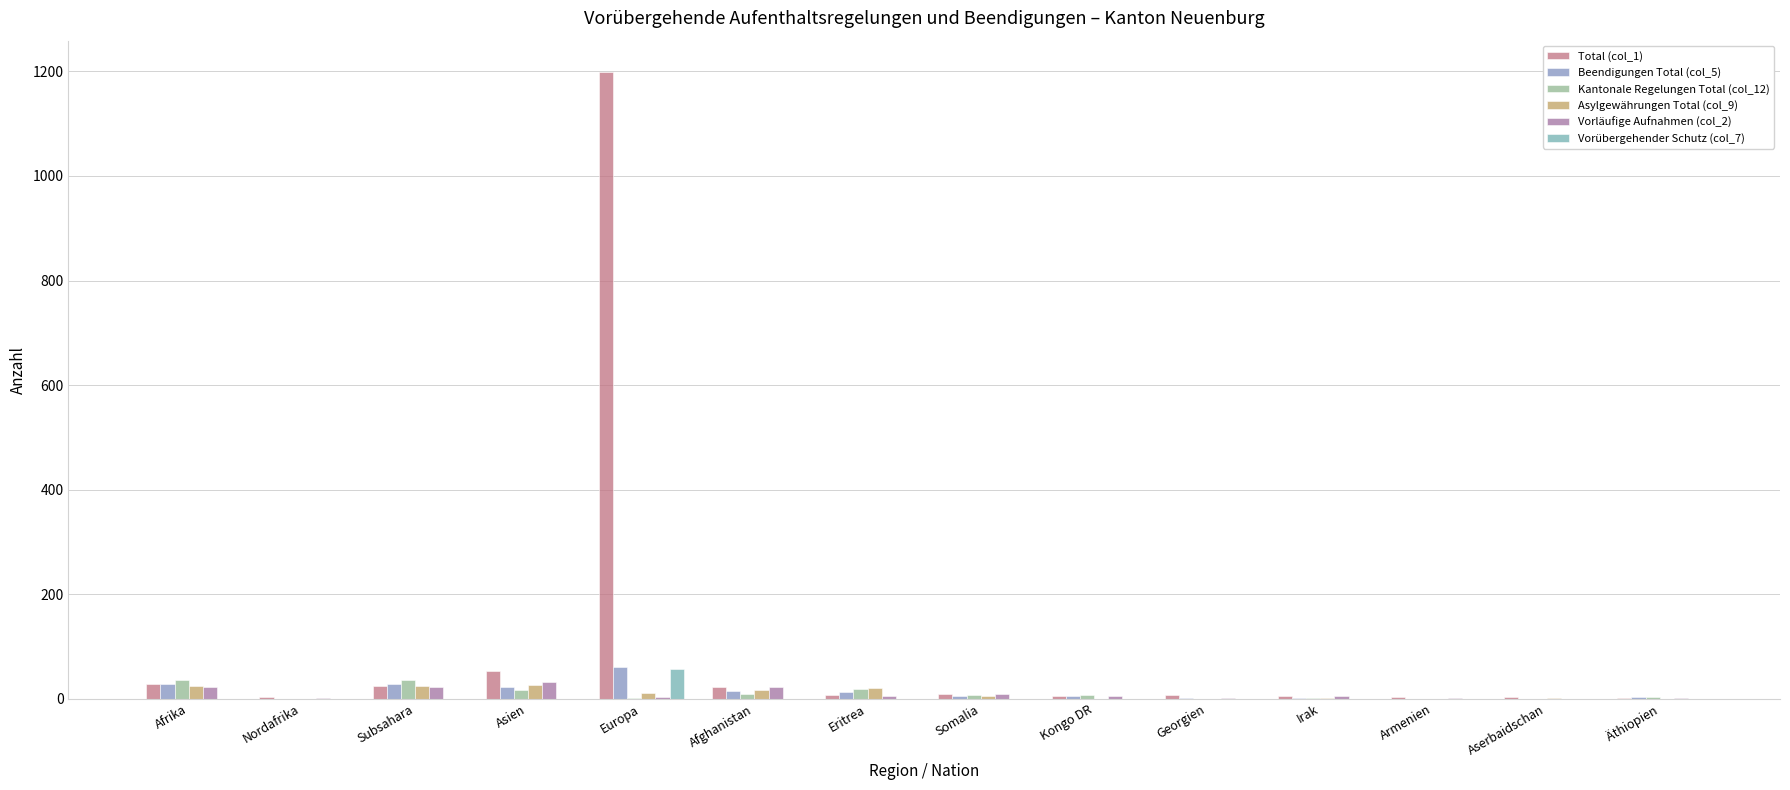

What is the sum of all Total (col_1) values?

1367